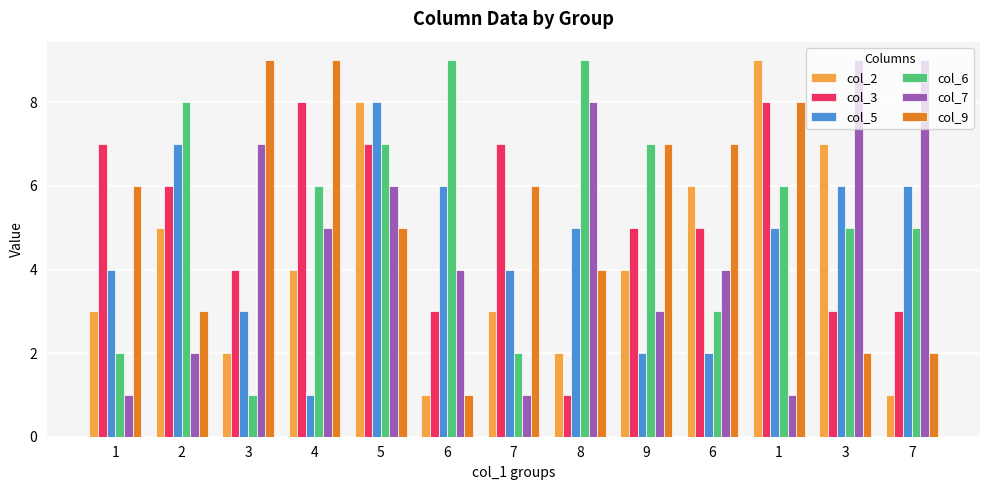

Which category has the lowest value across all series?

6